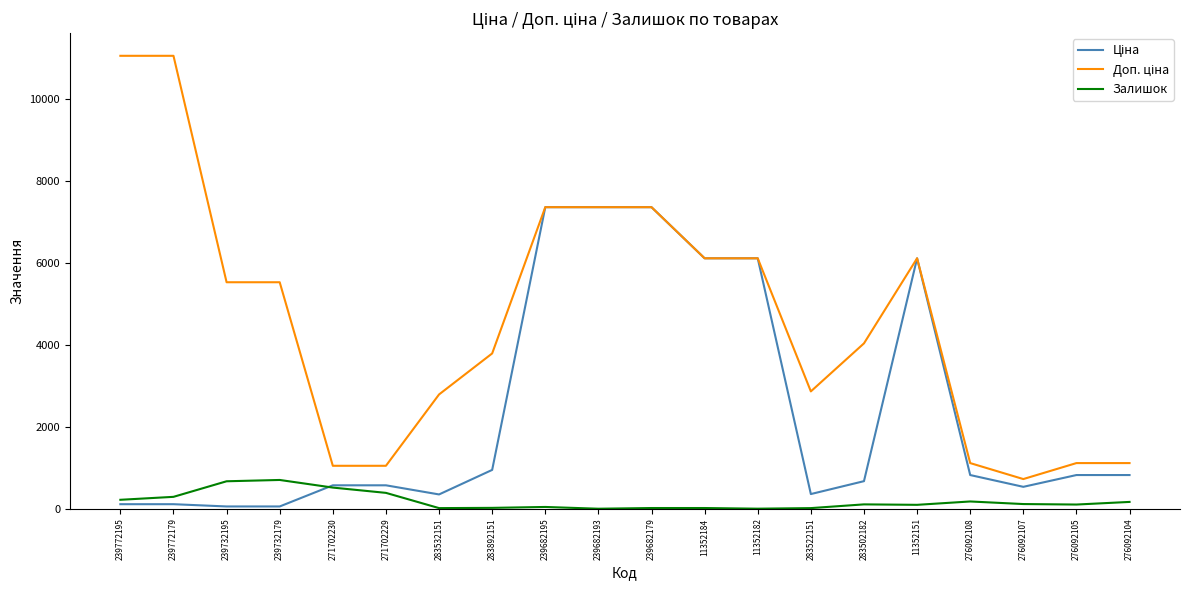

Does the chart have visible grid lines?

No